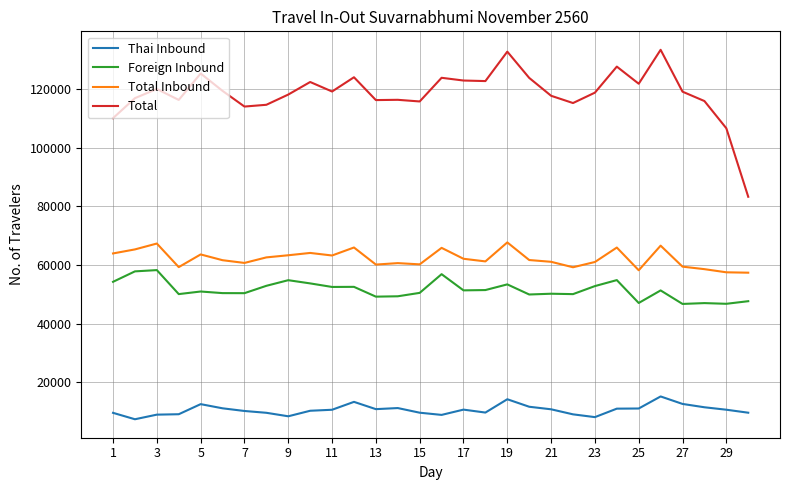

Which series has the largest total across all categories?

Total